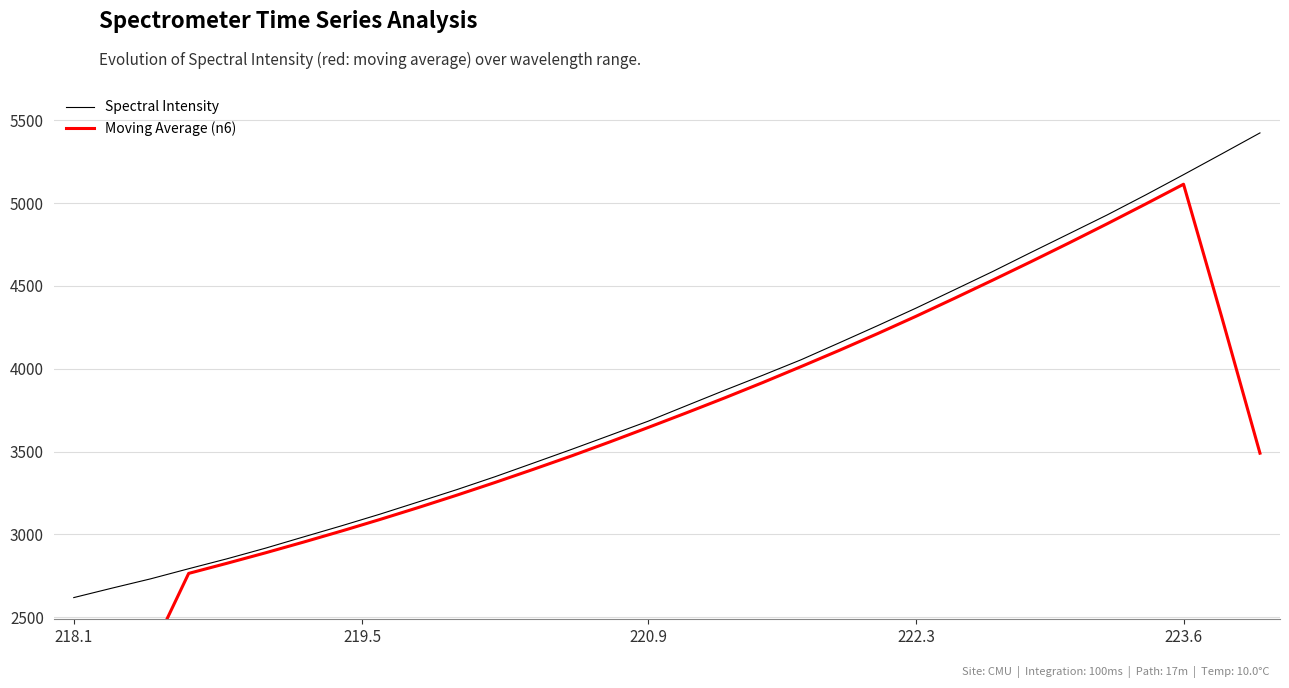

True or false: Spectral Intensity has more than 0 points higher than both neighbors.

False